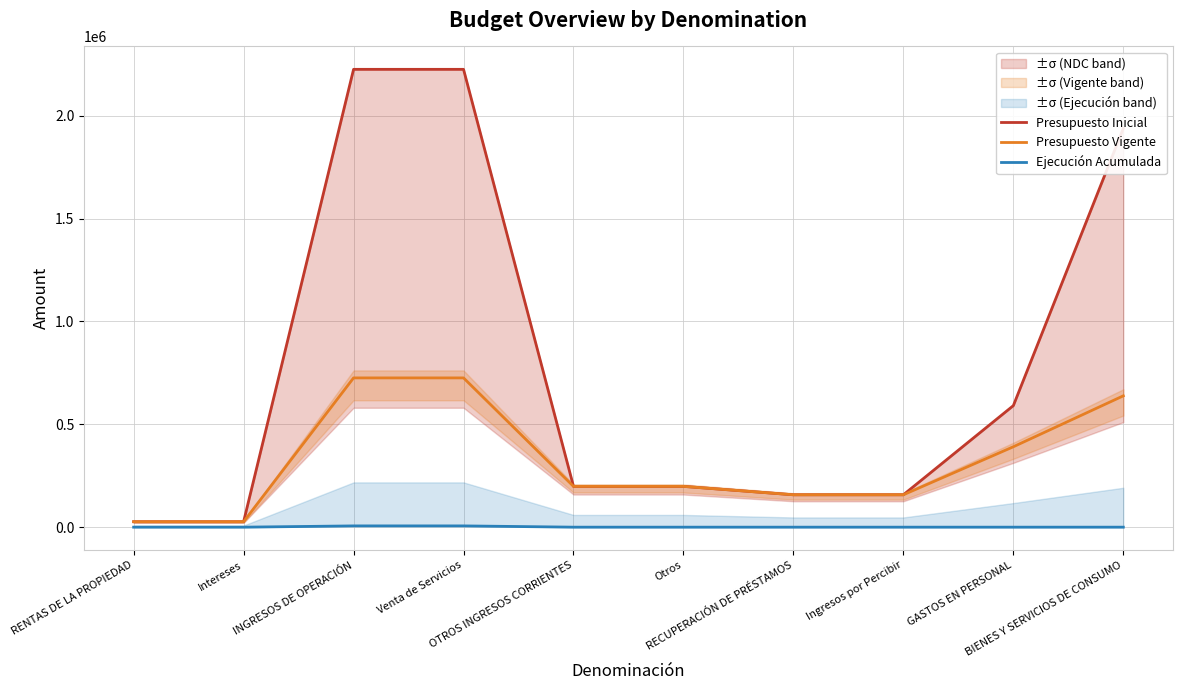

True or false: Presupuesto Vigente has a value of 141867 at BIENES Y SERVICIOS DE CONSUMO.

False